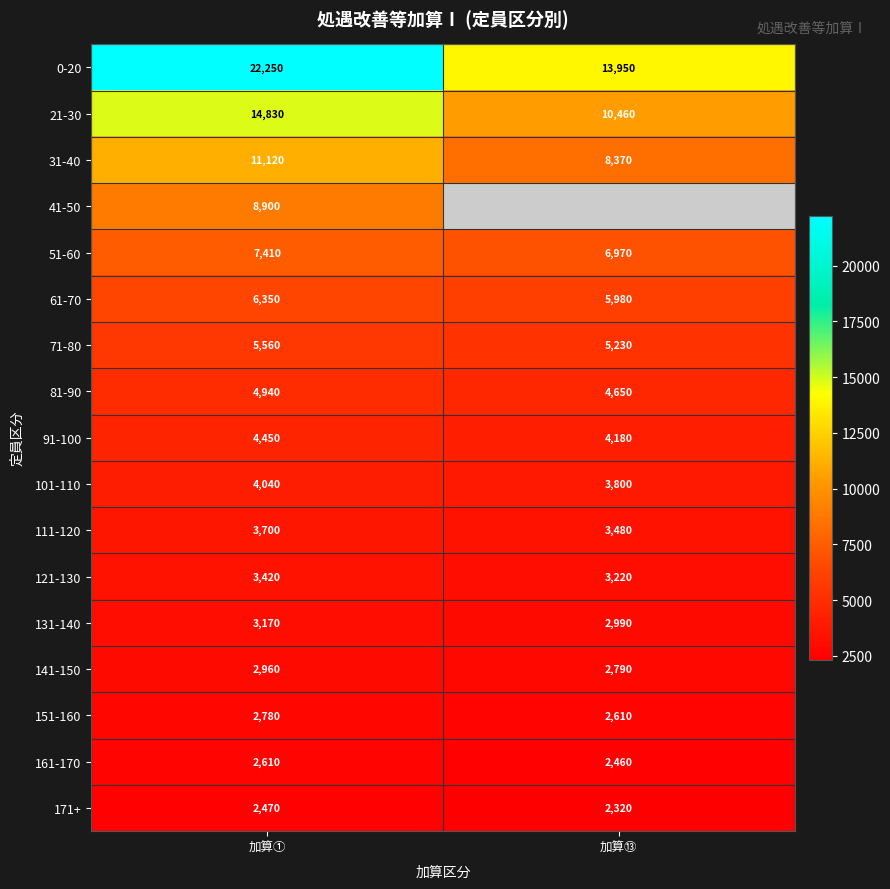

Rank the series at 加算① from highest to lowest value.

0-20, 21-30, 31-40, 41-50, 51-60, 61-70, 71-80, 81-90, 91-100, 101-110, 111-120, 121-130, 131-140, 141-150, 151-160, 161-170, 171+